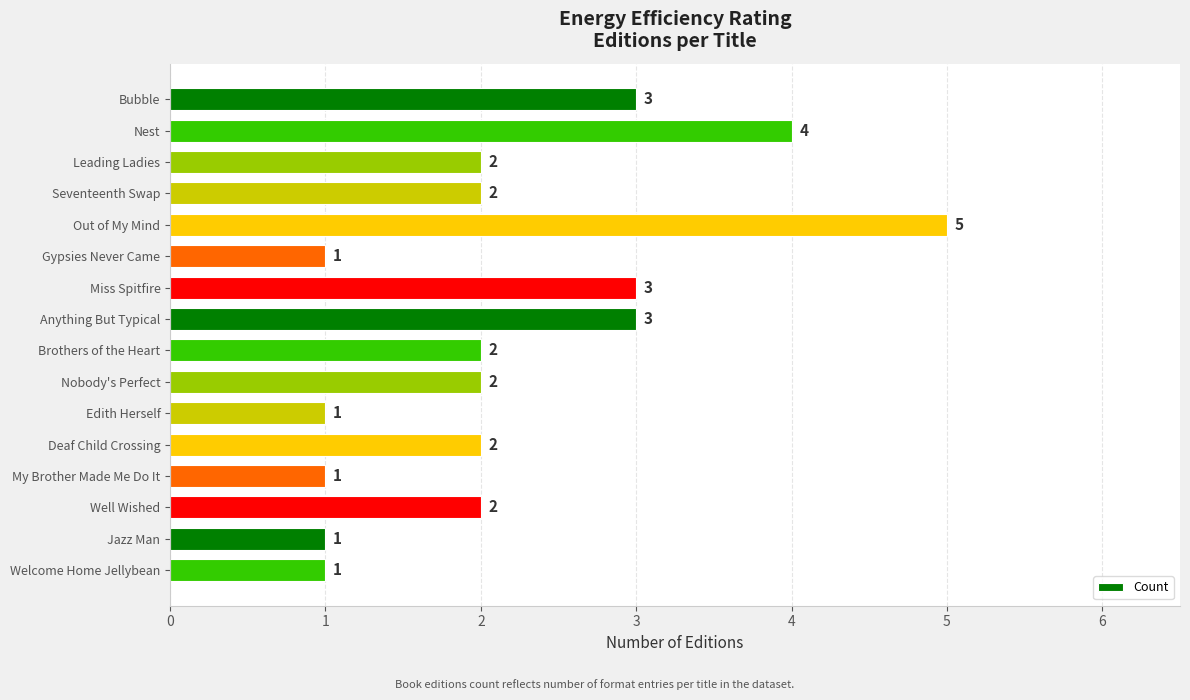

What is the maximum value shown in the chart?

5